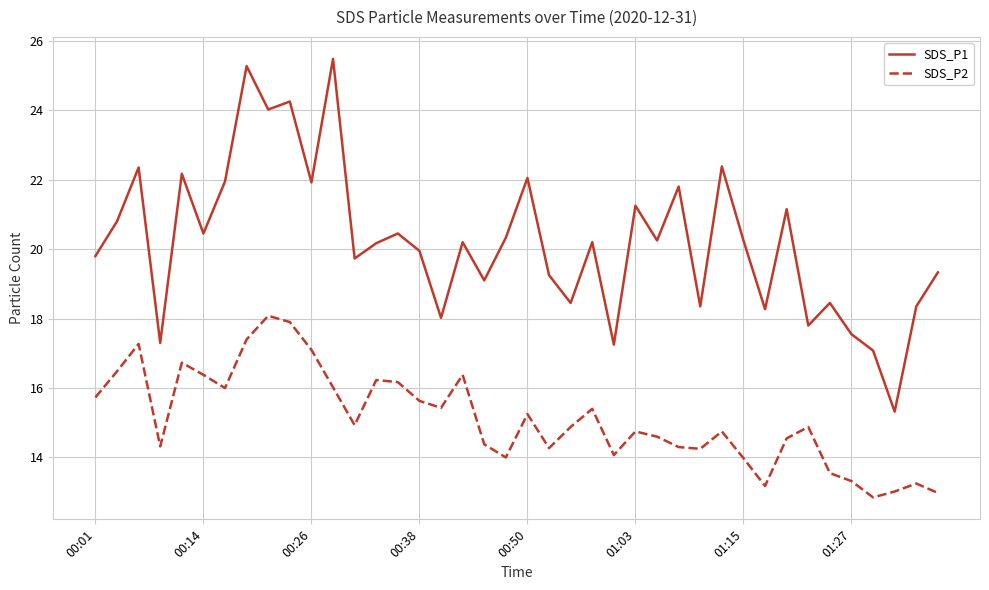

True or false: SDS_P1 and SDS_P2 intersect in this chart.

False